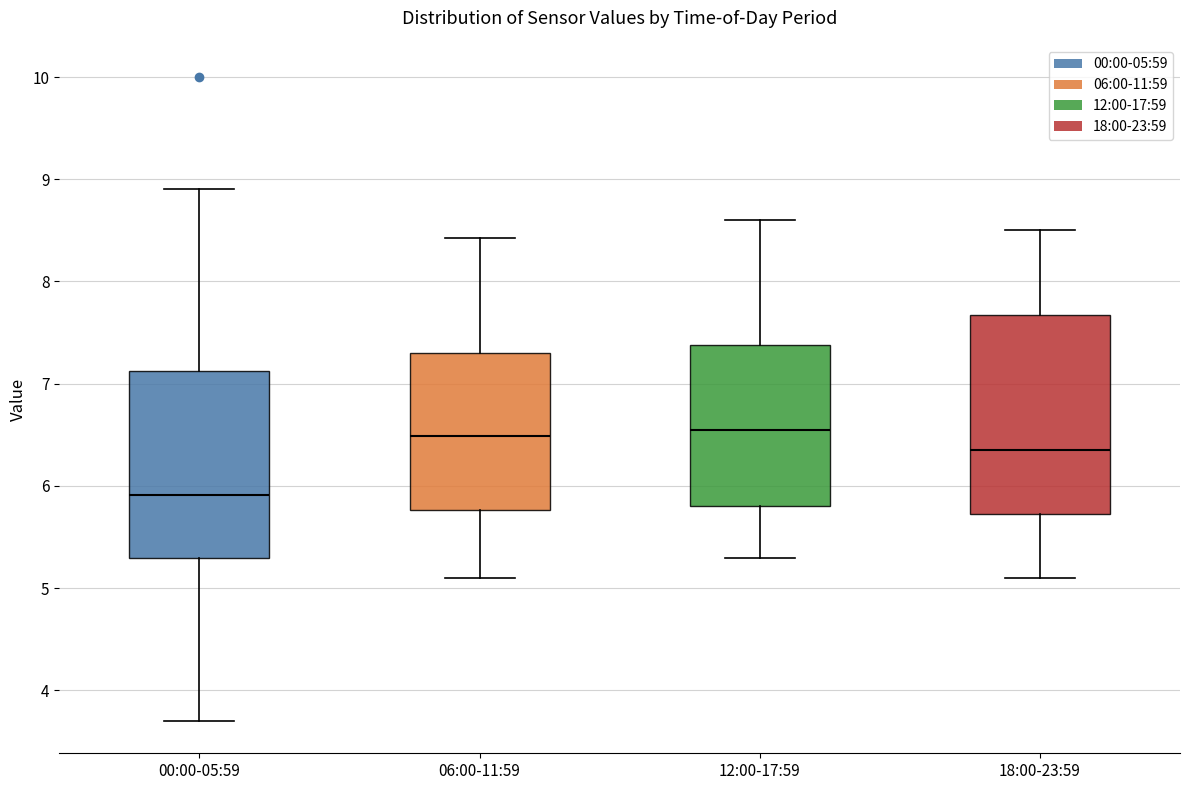

Reading left to right, read every box against the y-axis: the position of its median line, the range the box covers, and the ends of its whiskers. The values are not printed on the chart, so give them approximately, as read against the axis.

00:00-05:59: median 5.9, box 5.3 to 7.1, whiskers 3.7 to 8.9
06:00-11:59: median 6.5, box 5.8 to 7.3, whiskers 5.1 to 8.4
12:00-17:59: median 6.6, box 5.8 to 7.4, whiskers 5.3 to 8.6
18:00-23:59: median 6.4, box 5.7 to 7.7, whiskers 5.1 to 8.5